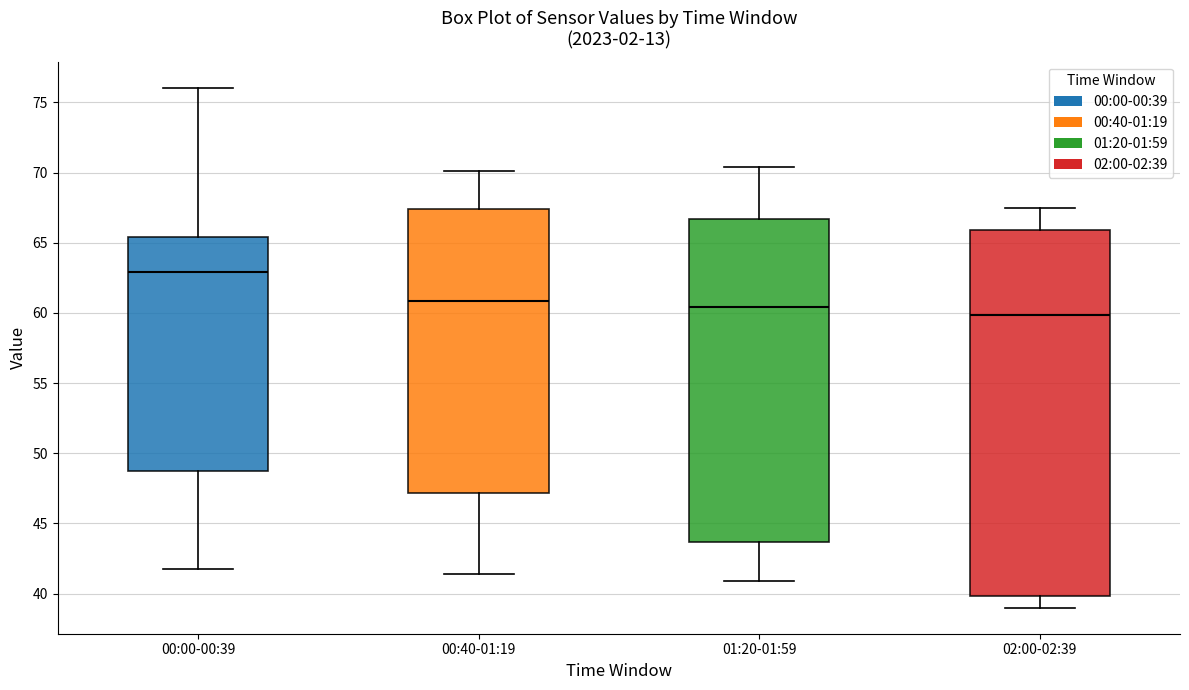

Reading left to right, transcribe this box plot: for each box, give where its median line is, the range the box spans, and where its two whiskers end, as read against the y-axis. The values are not printed on the chart, so give them approximately, as read against the axis.

00:00-00:39: median 63.0, box 48.5 to 65.5, whiskers 41.5 to 76.0
00:40-01:19: median 61.0, box 47.0 to 67.5, whiskers 41.5 to 70.0
01:20-01:59: median 60.5, box 43.5 to 66.5, whiskers 41.0 to 70.5
02:00-02:39: median 60.0, box 40.0 to 66.0, whiskers 39.0 to 67.5